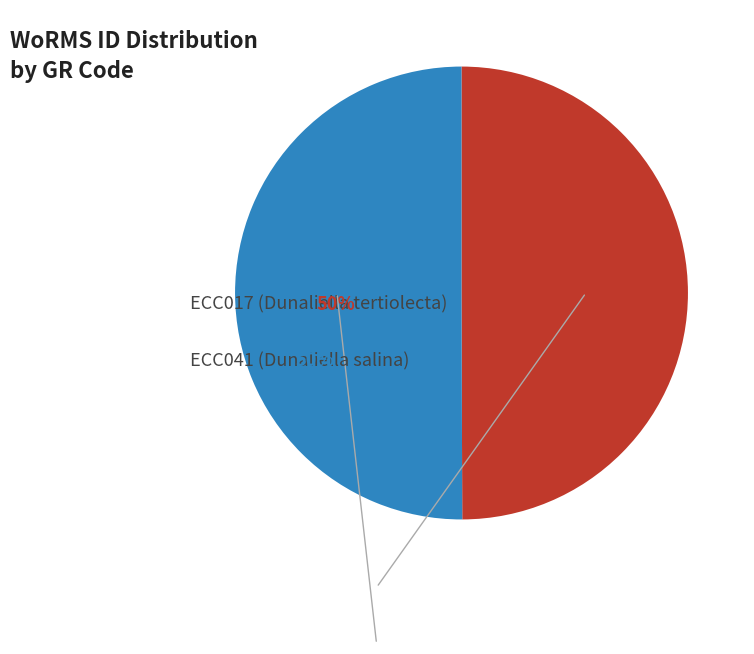

Approximately how many times larger is the value at ECC041 (Dunaliella salina) compared to ECC017 (Dunaliella tertiolecta)?

1.0